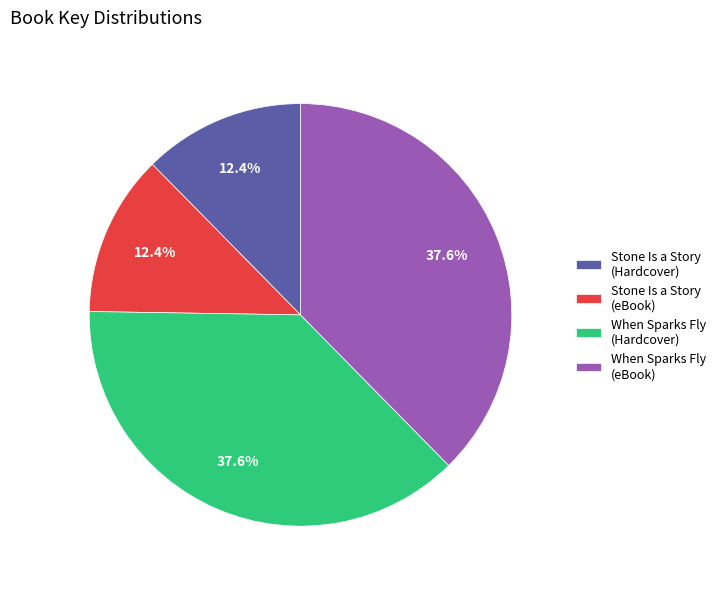

What is the ratio of the value at Stone Is a Story (Hardcover) to the value at When Sparks Fly (eBook)?

0.3